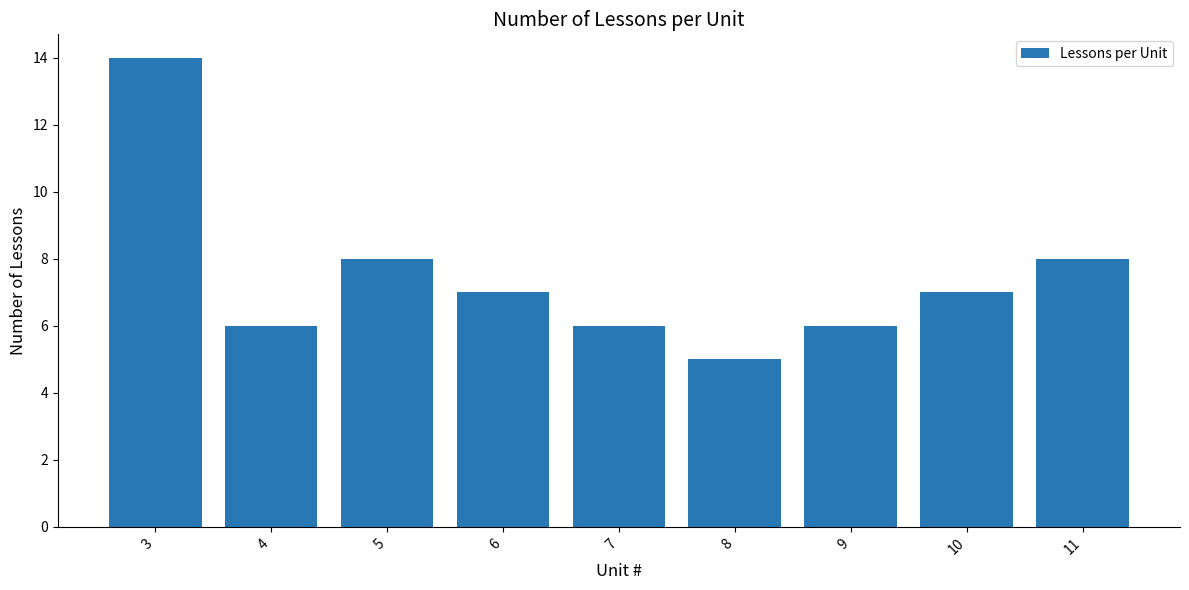

What is the change in value from 8 to 10?

+2